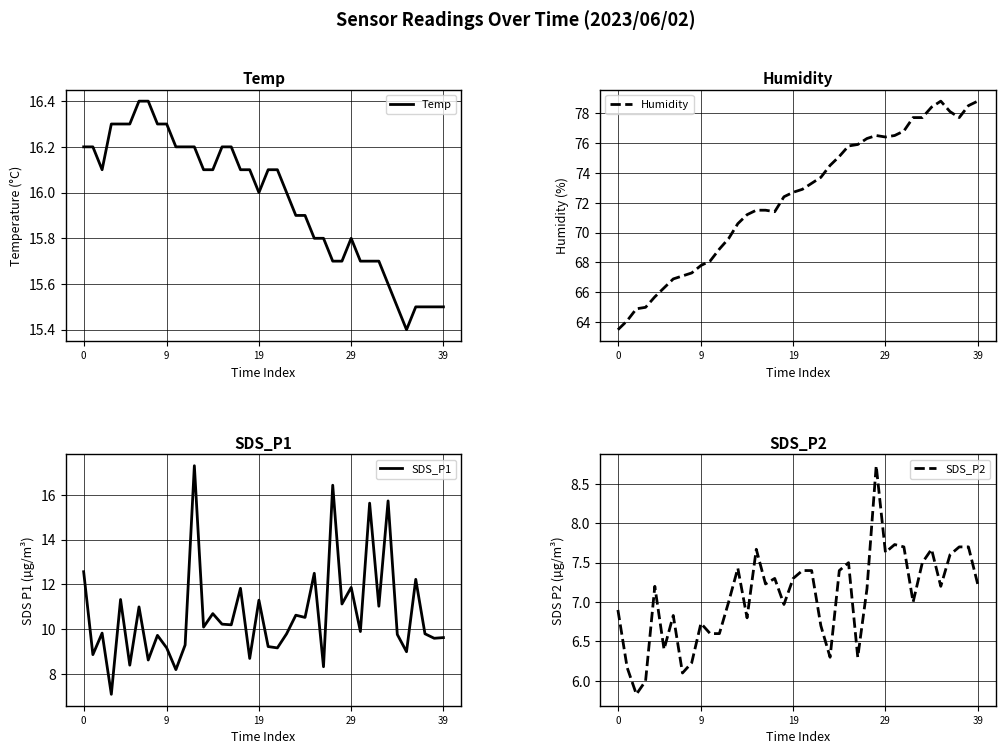

Is it true that SDS_P2 equals 9.5 at 32?

False